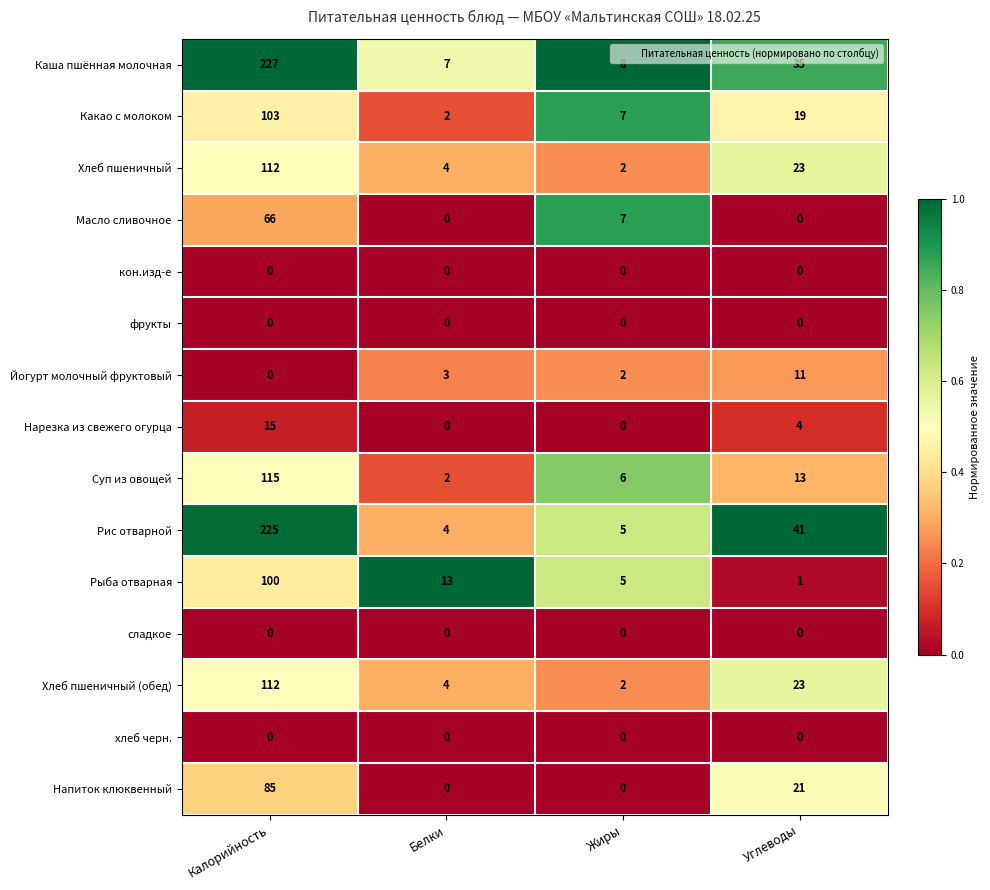

True or false: Хлеб пшеничный has a value of 4 at Белки.

True